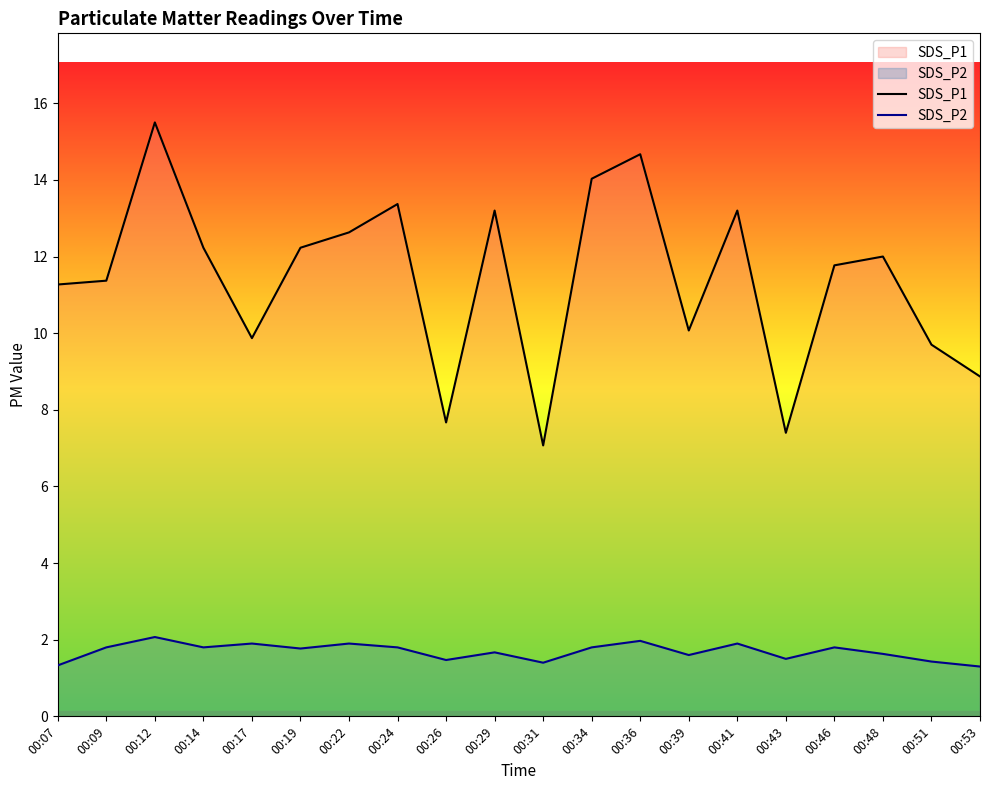

True or false: SDS_P2 and SDS_P1 intersect in this chart.

False